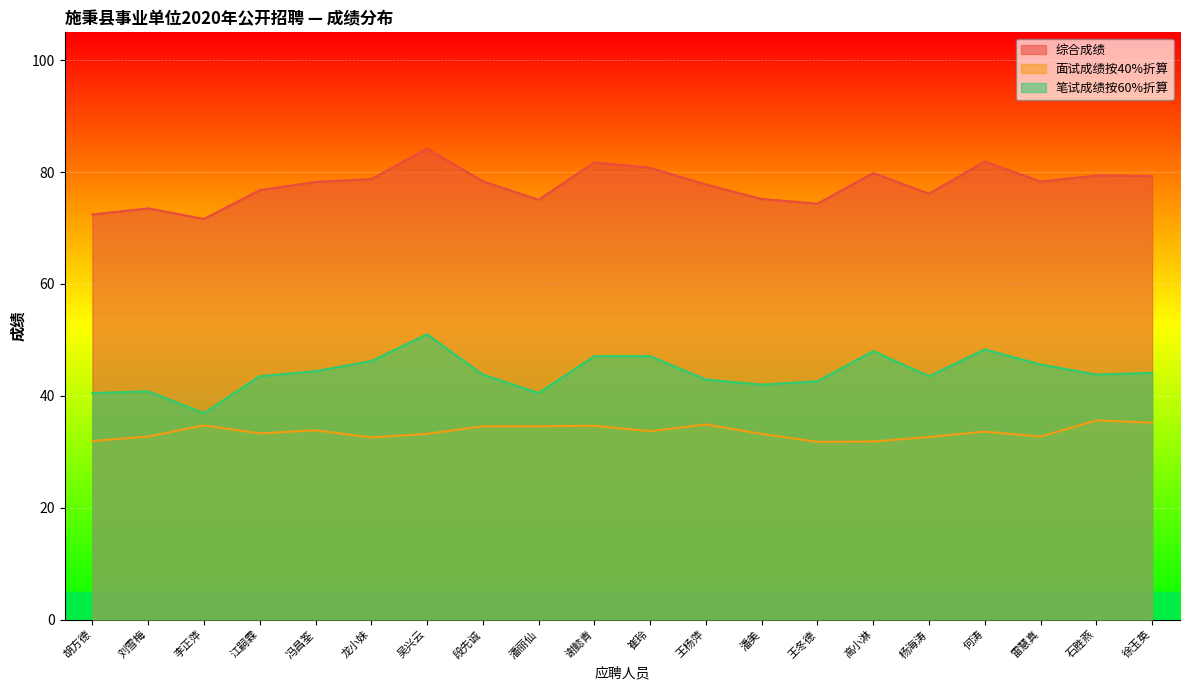

What is the total value across all series at 崔玲?

161.6